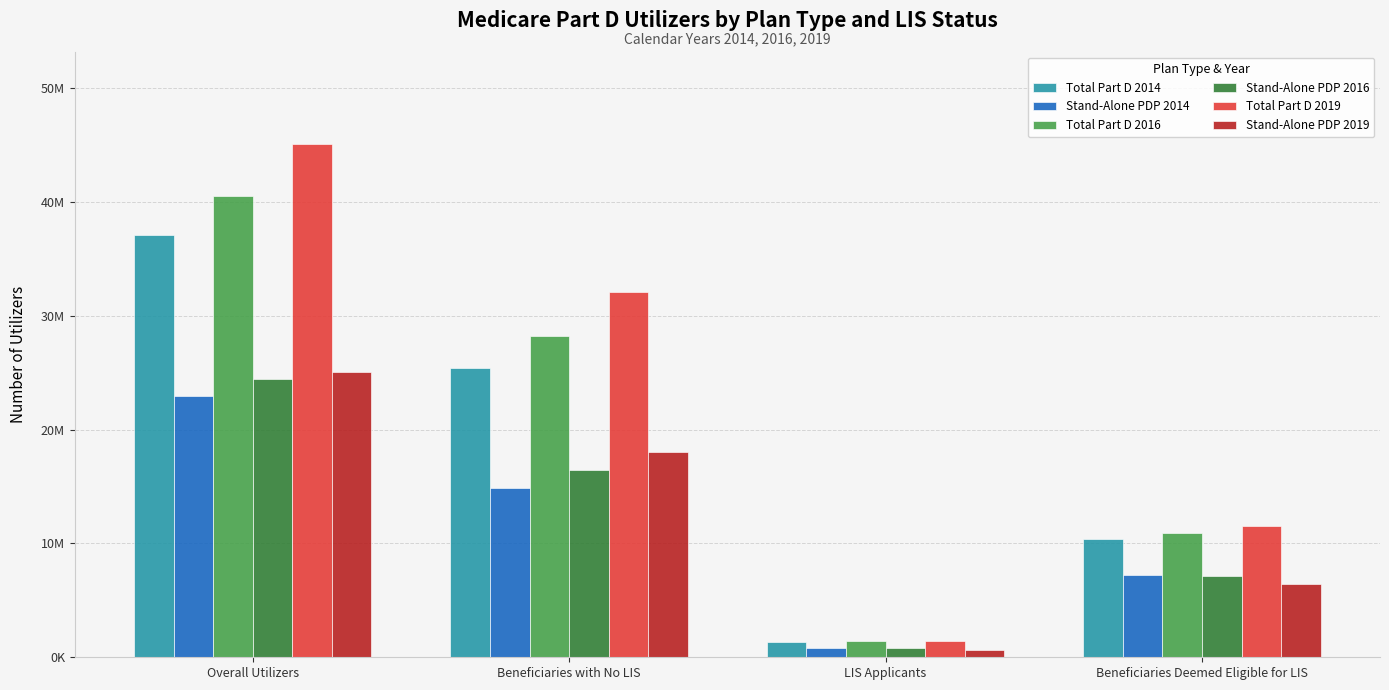

What are all the series names shown in the legend?

Total Part D 2014, Stand-Alone PDP 2014, Total Part D 2016, Stand-Alone PDP 2016, Total Part D 2019, Stand-Alone PDP 2019